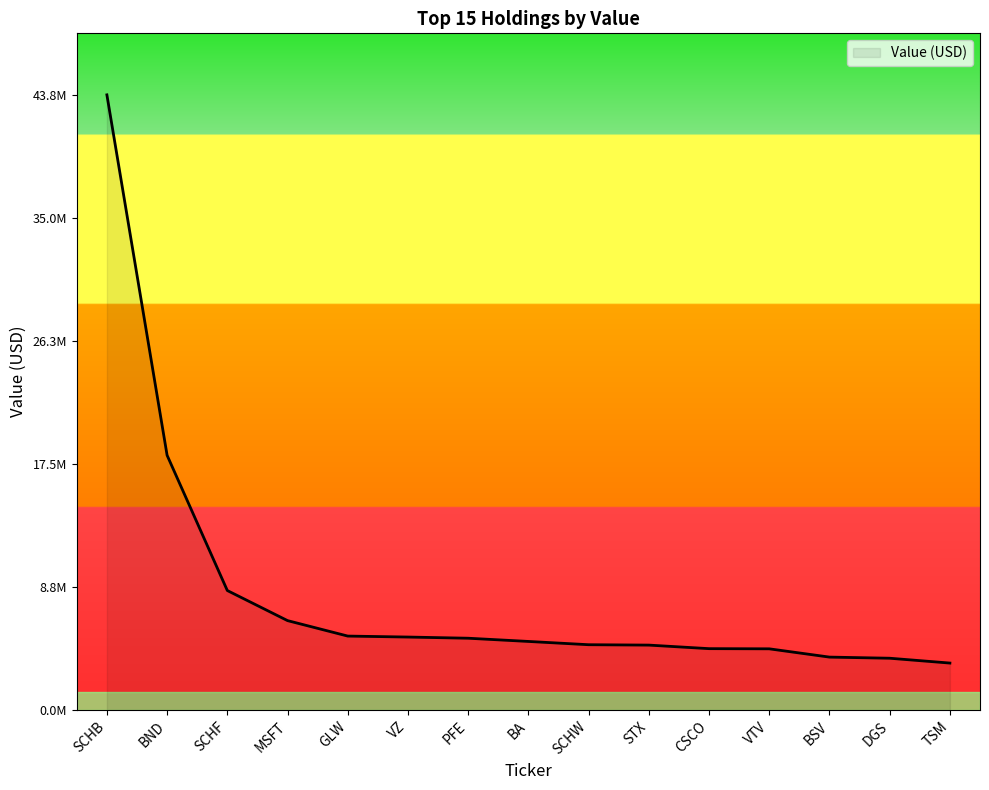

Rank the categories by value from lowest to highest.

TSM, DGS, BSV, VTV, CSCO, STX, SCHW, BA, PFE, VZ, GLW, MSFT, SCHF, BND, SCHB